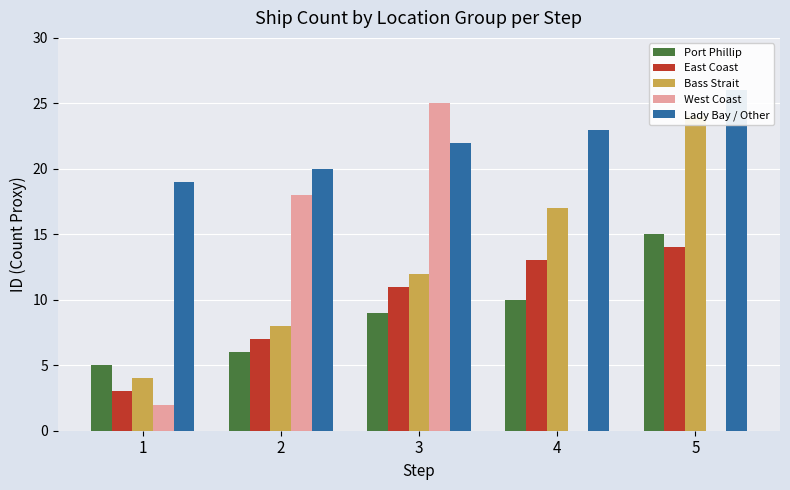

Which has a higher value, 4 or 1?

4